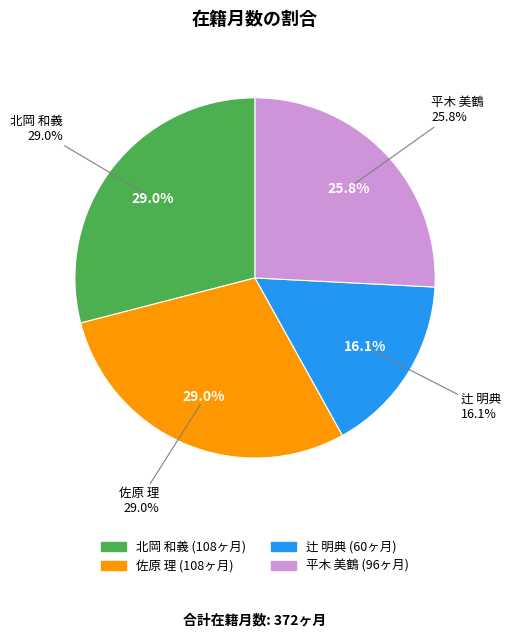

Does 166054
北岡 和義
准教授 account for over 50% of the chart?

No